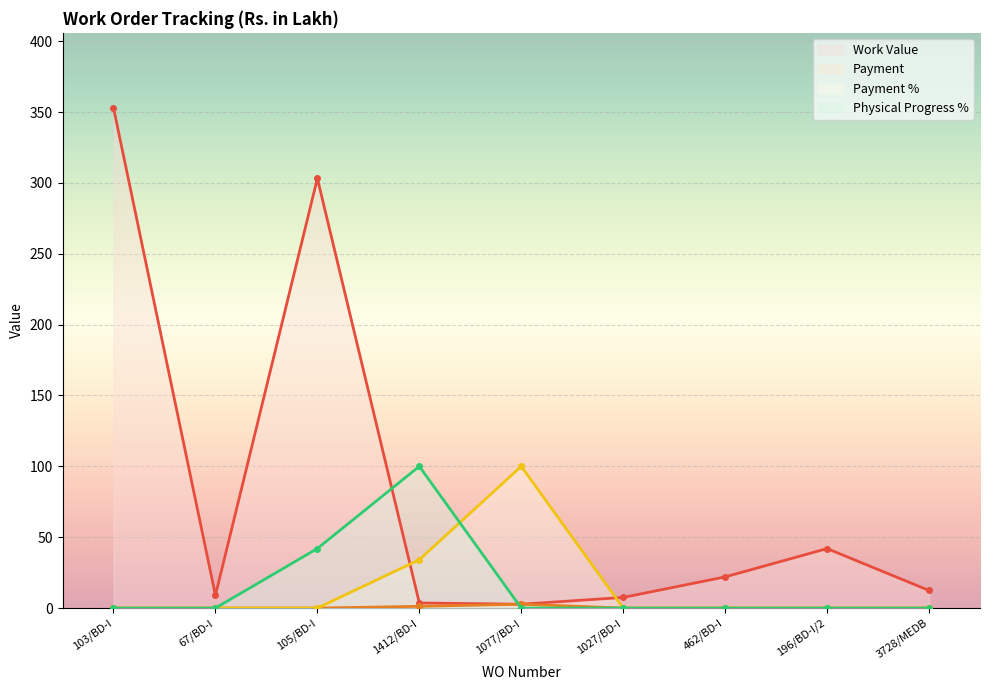

True or false: Payment and Work Value intersect in this chart.

False